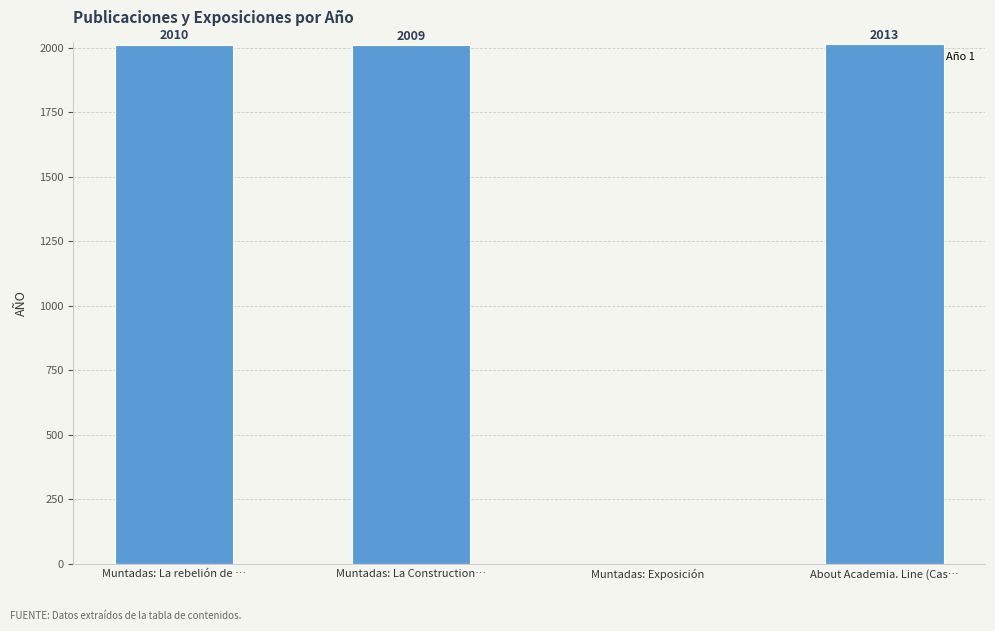

What is the ratio of the value at Muntadas: La Construction… to the value at Muntadas: La rebelión de …?

1.0